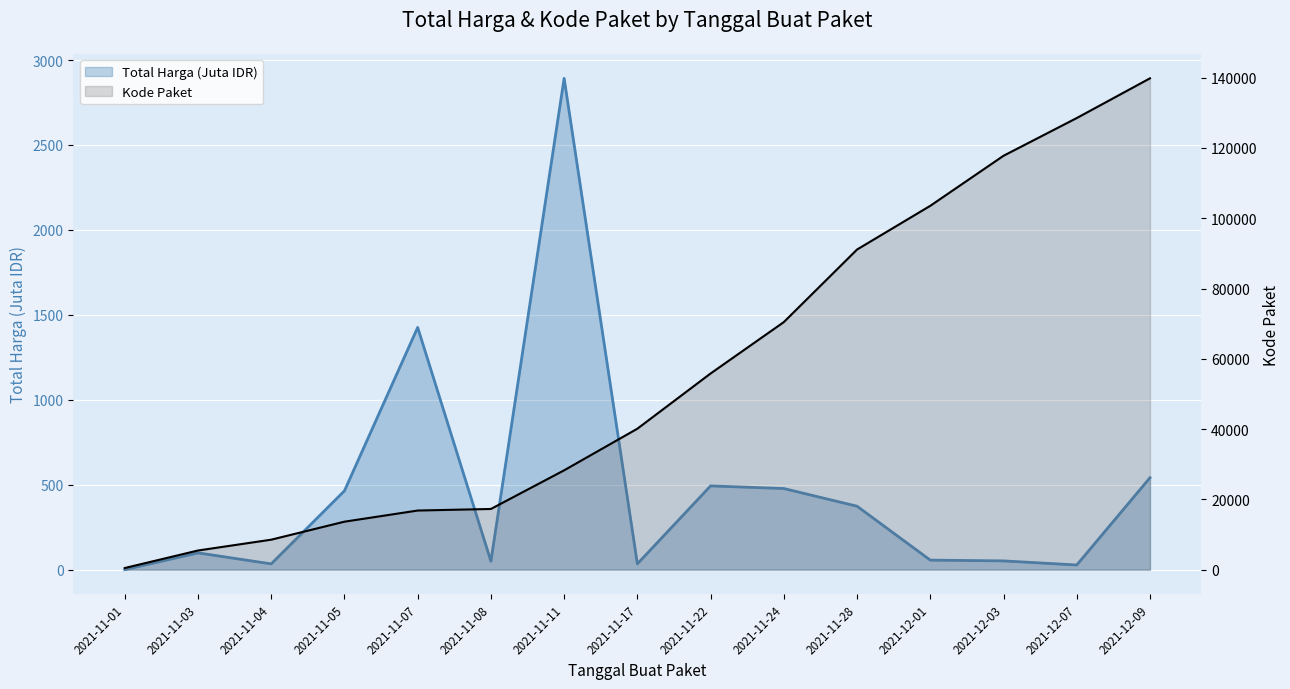

Rank the series by their maximum value, from highest to lowest.

Kode Paket, Total Harga (Juta IDR)